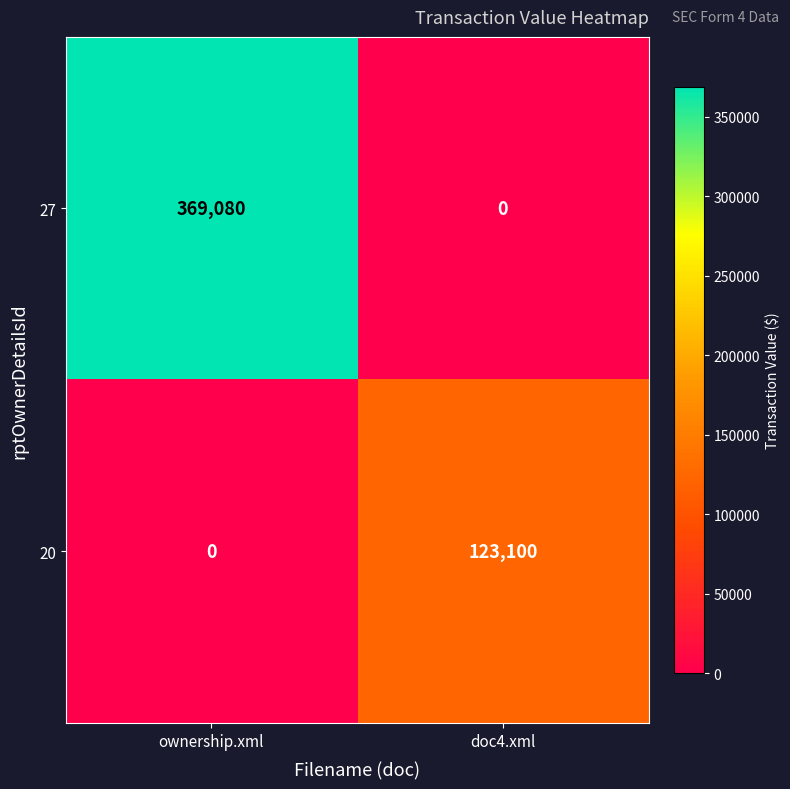

At how many categories does at least one series exceed 222298?

1